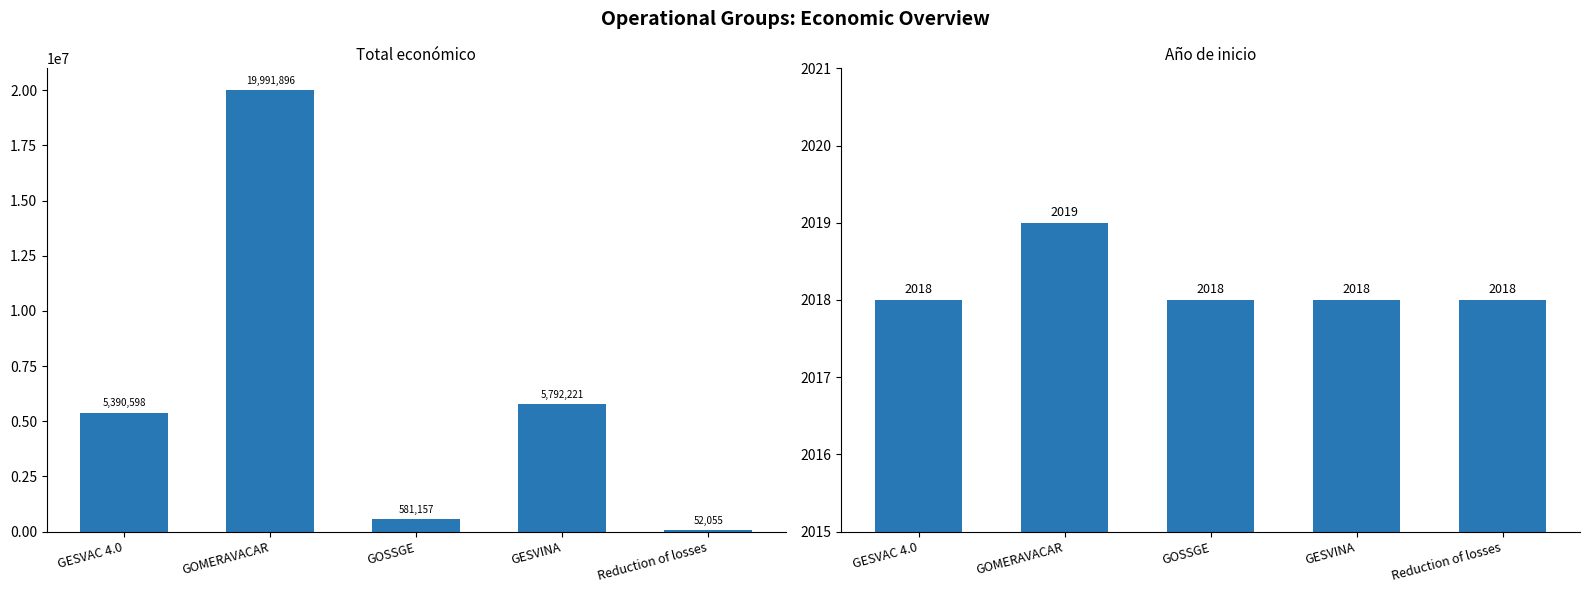

What is the maximum value for Año de inicio?

2019